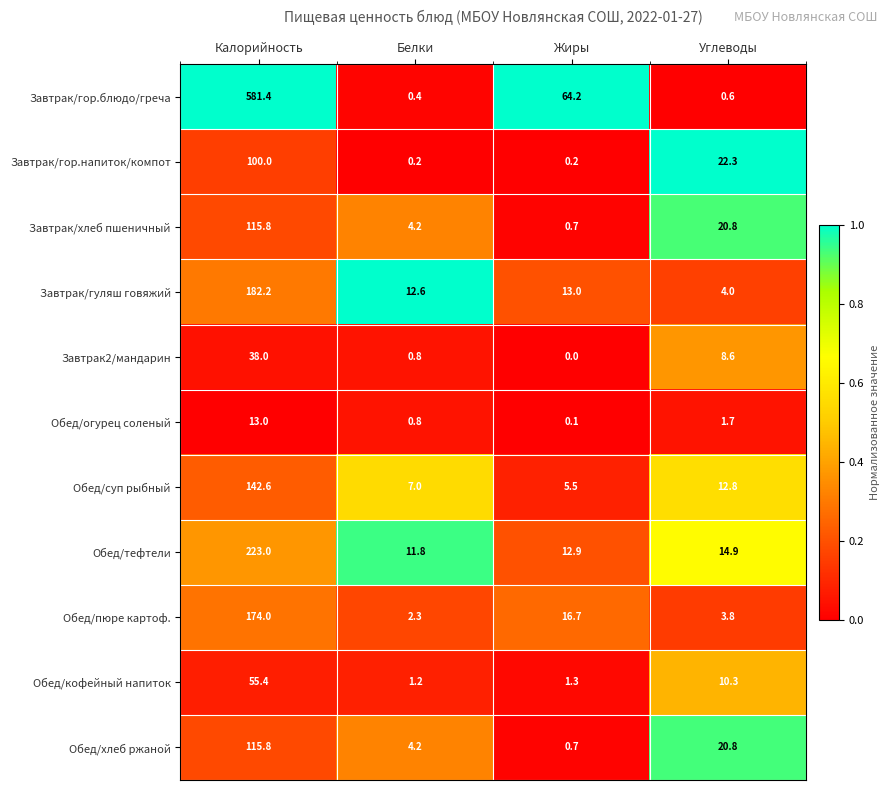

At how many categories does at least one series exceed 0?

4